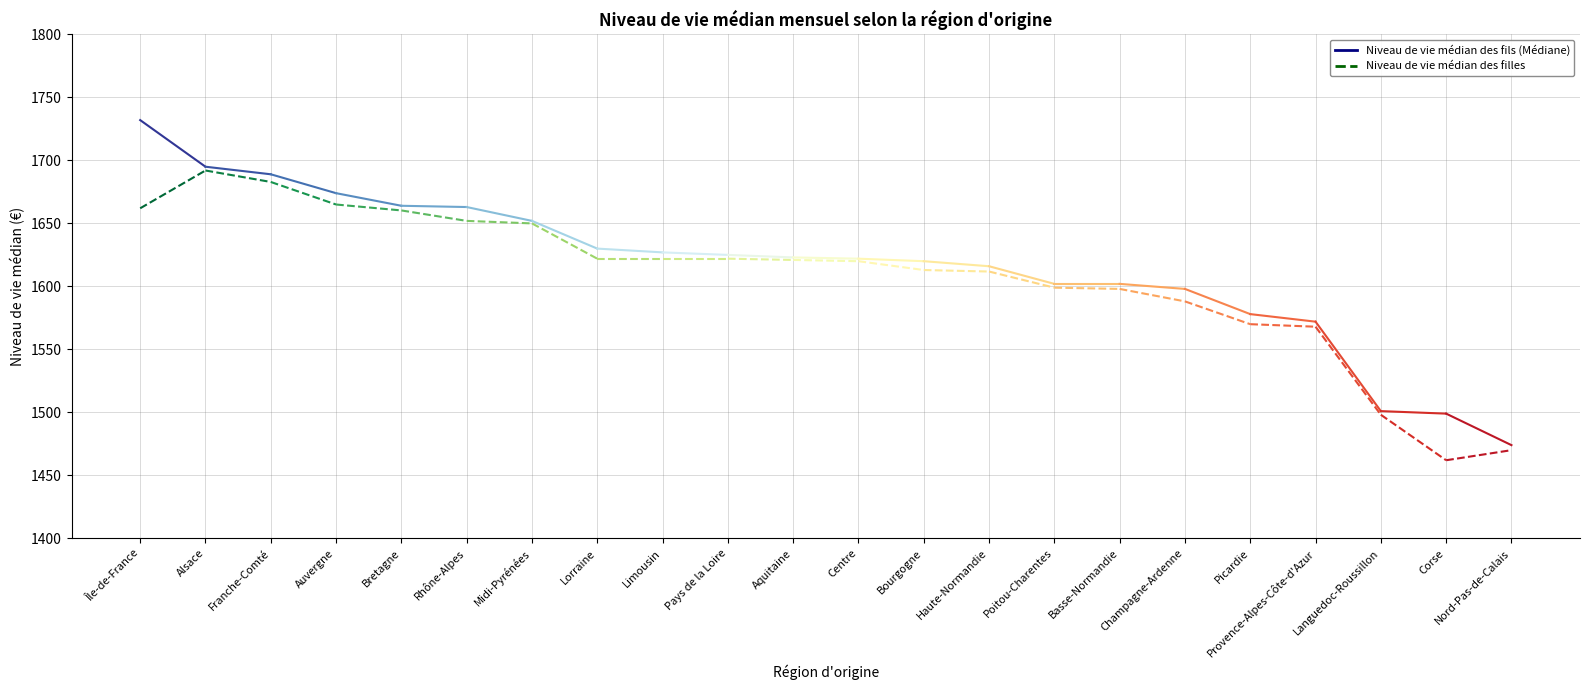

At which label does Niveau de vie médian des filles first exceed 1621?

Île-de-France